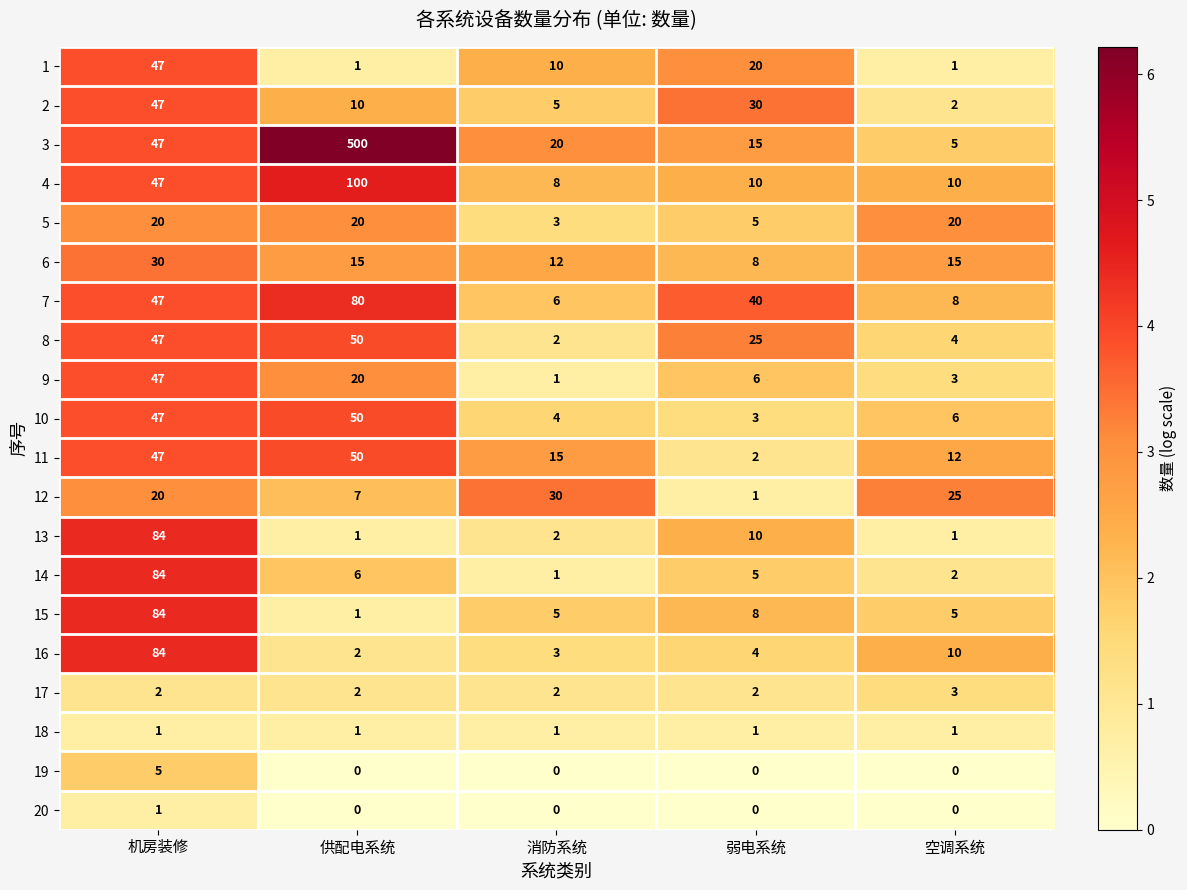

Which series has the widest spread of values?

3